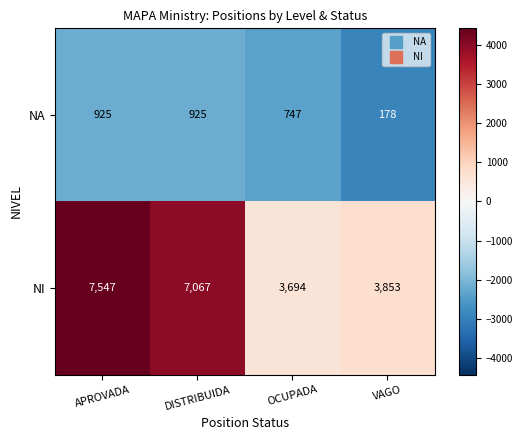

Reading left to right, extract all data points from this chart.

NA: 925	925	747	178
NI: 7547	7067	3694	3853